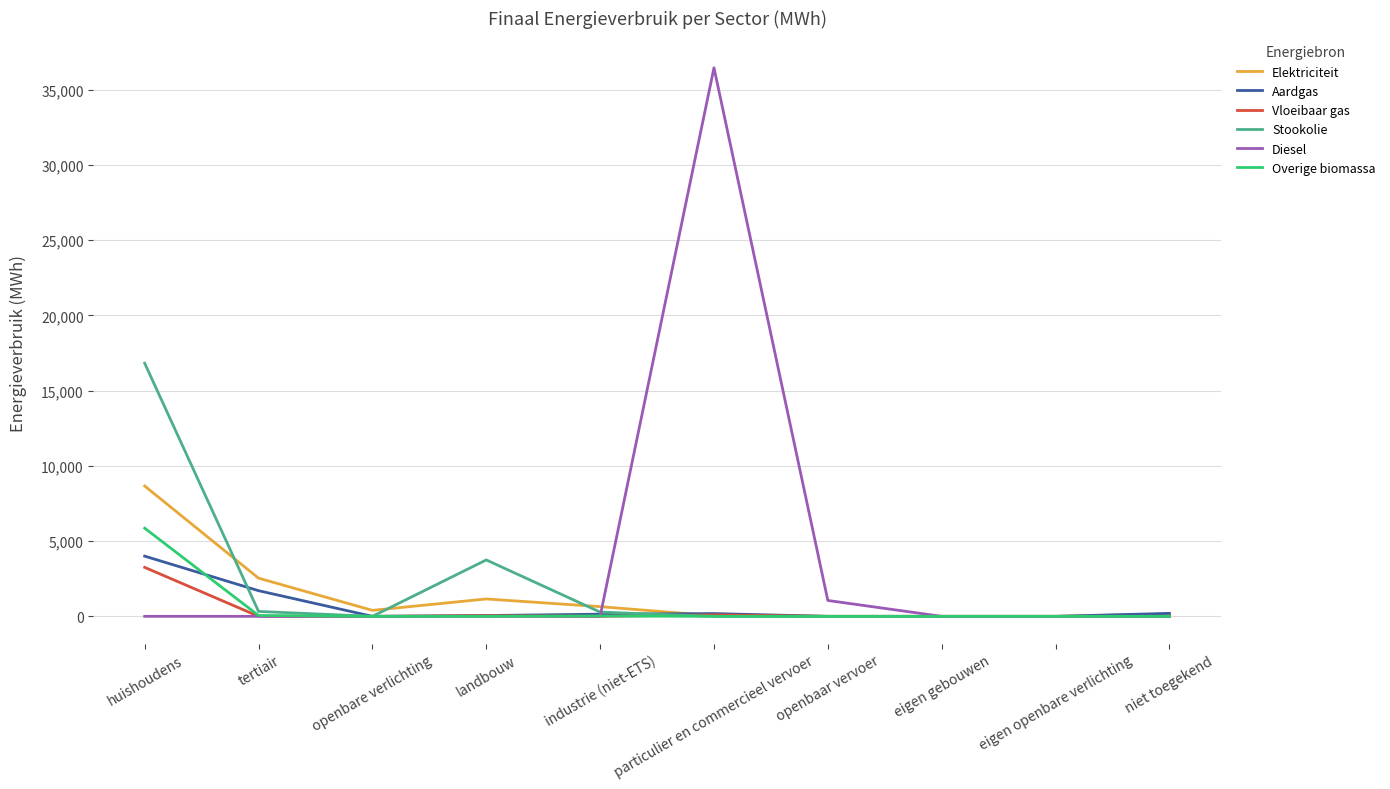

What is the highest value of the Overige biomassa series?

5859.7